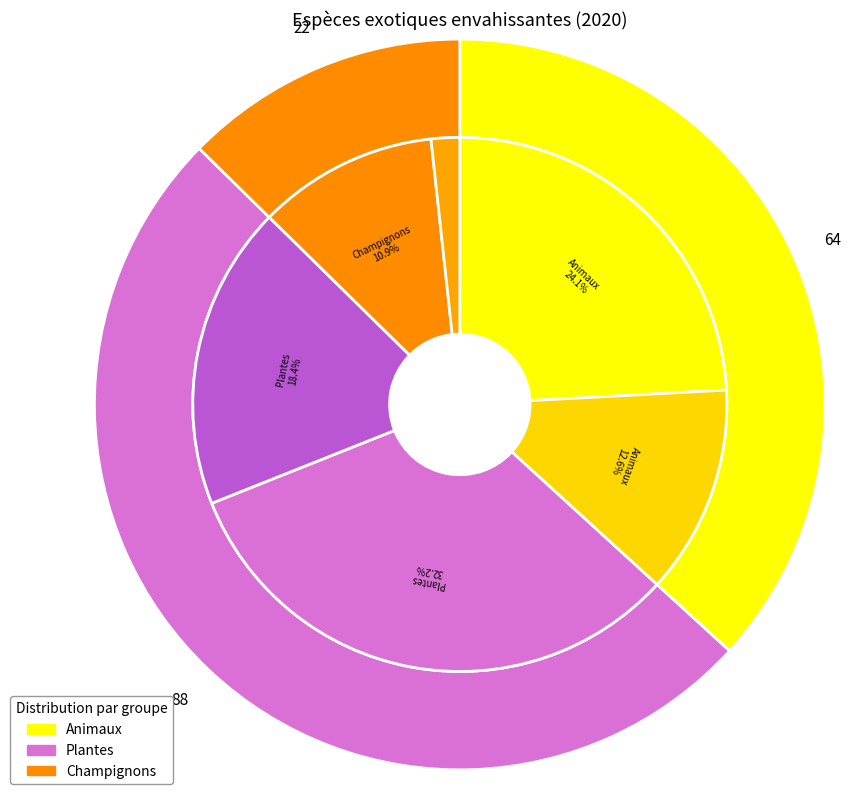

Rank the categories by value from lowest to highest.

Champignons, dommages prévisibles, Champignons, dommages prouvés, Animaux, dommages prévisibles, Plantes, dommages prévisibles, Animaux, dommages prouvés, Plantes, dommages prouvés